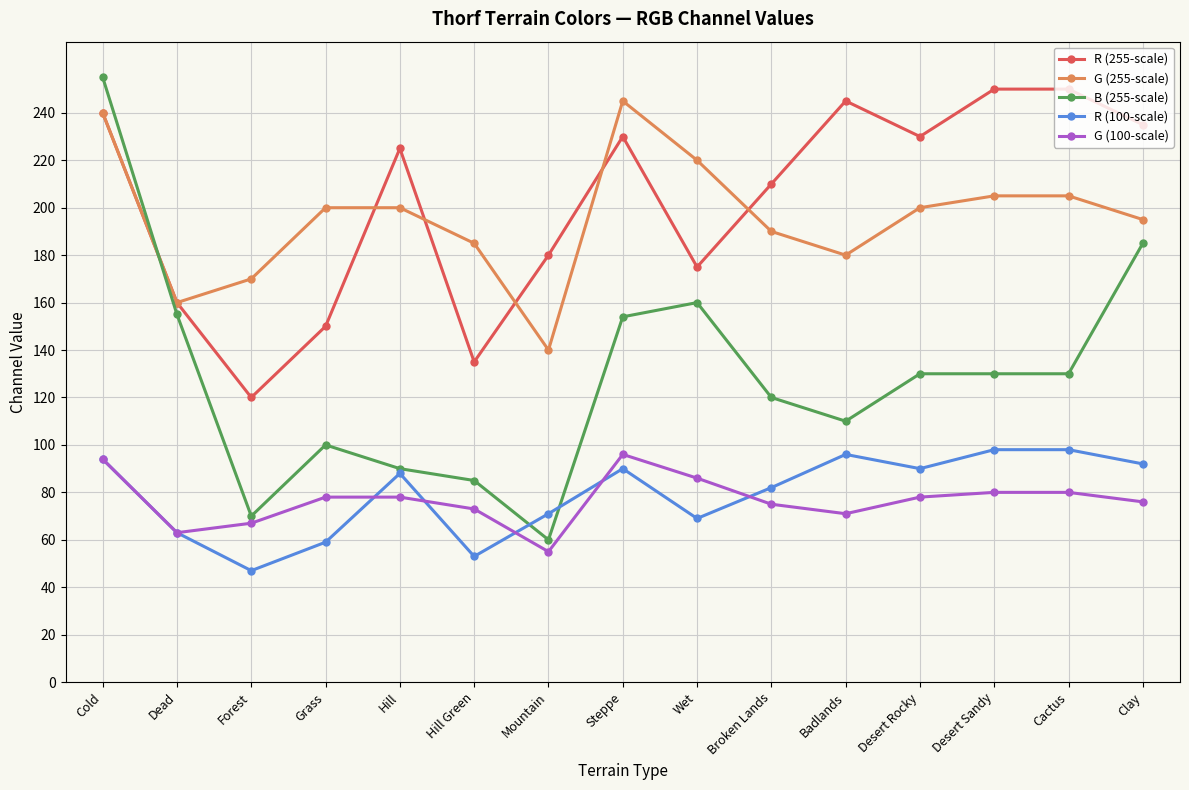

Which series has the largest range (max minus min)?

B (255-scale)